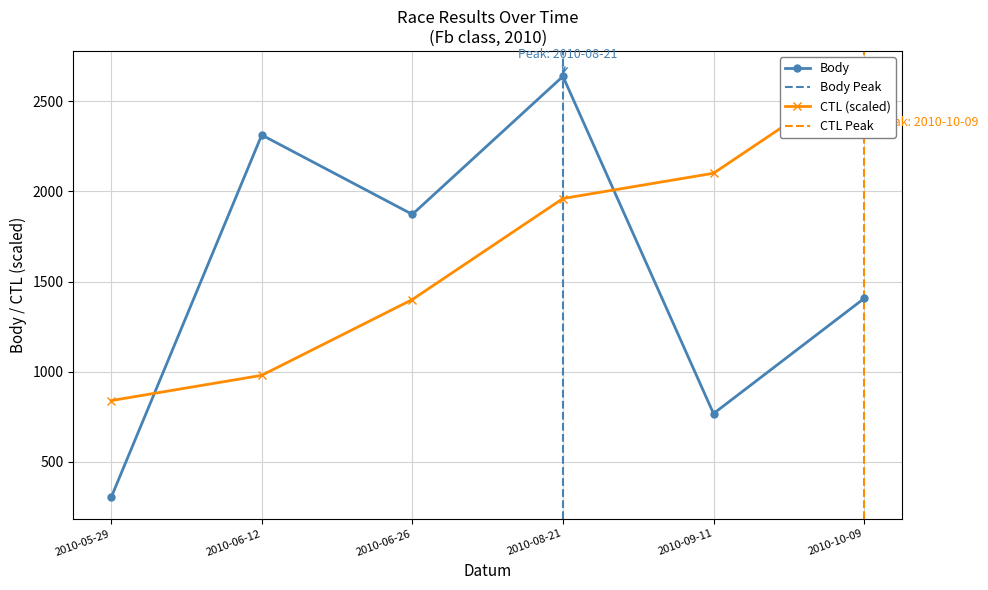

Is it true that Body equals 303 at 2010-05-29?

True